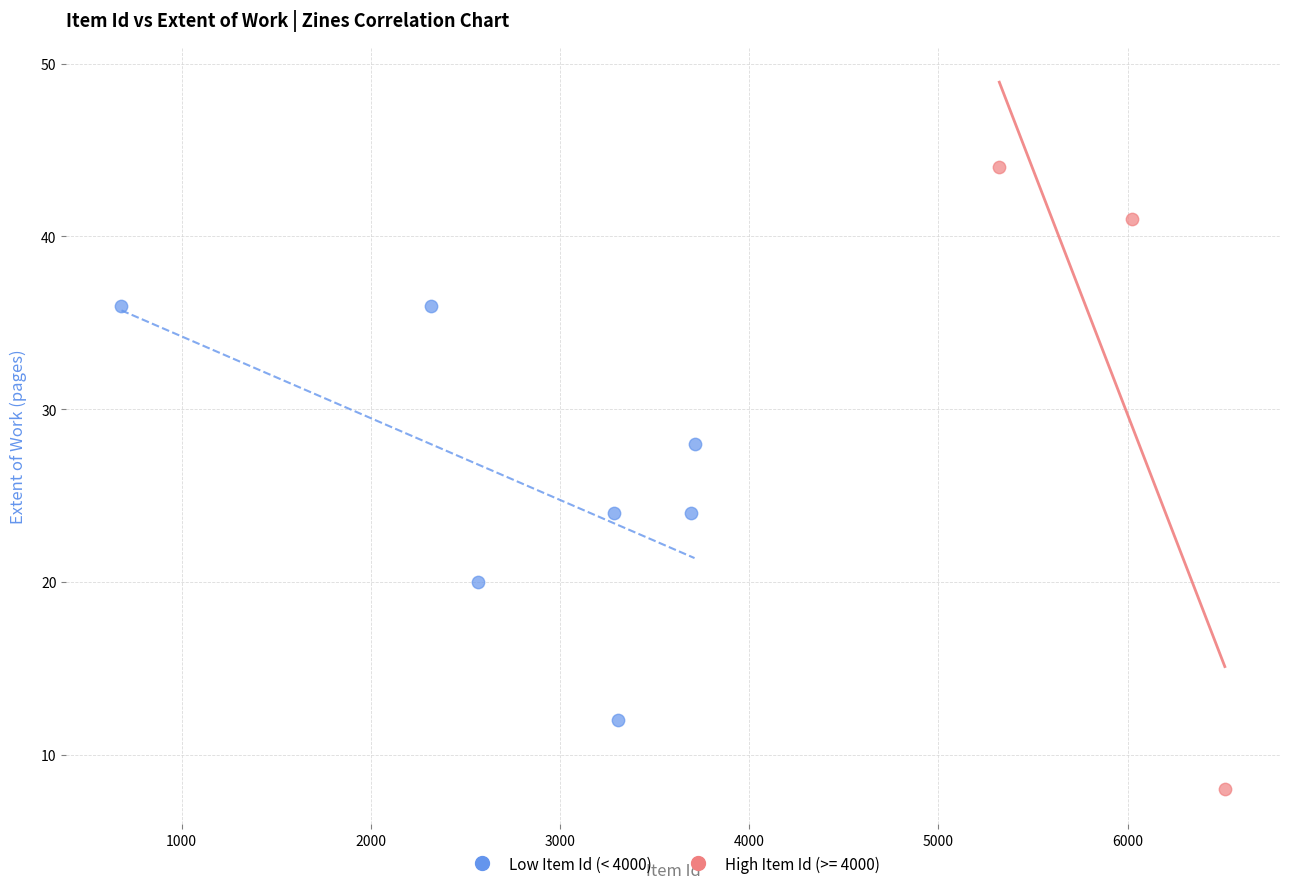

Which series has the largest Y range (max minus min)?

High Item Id (>= 4000)